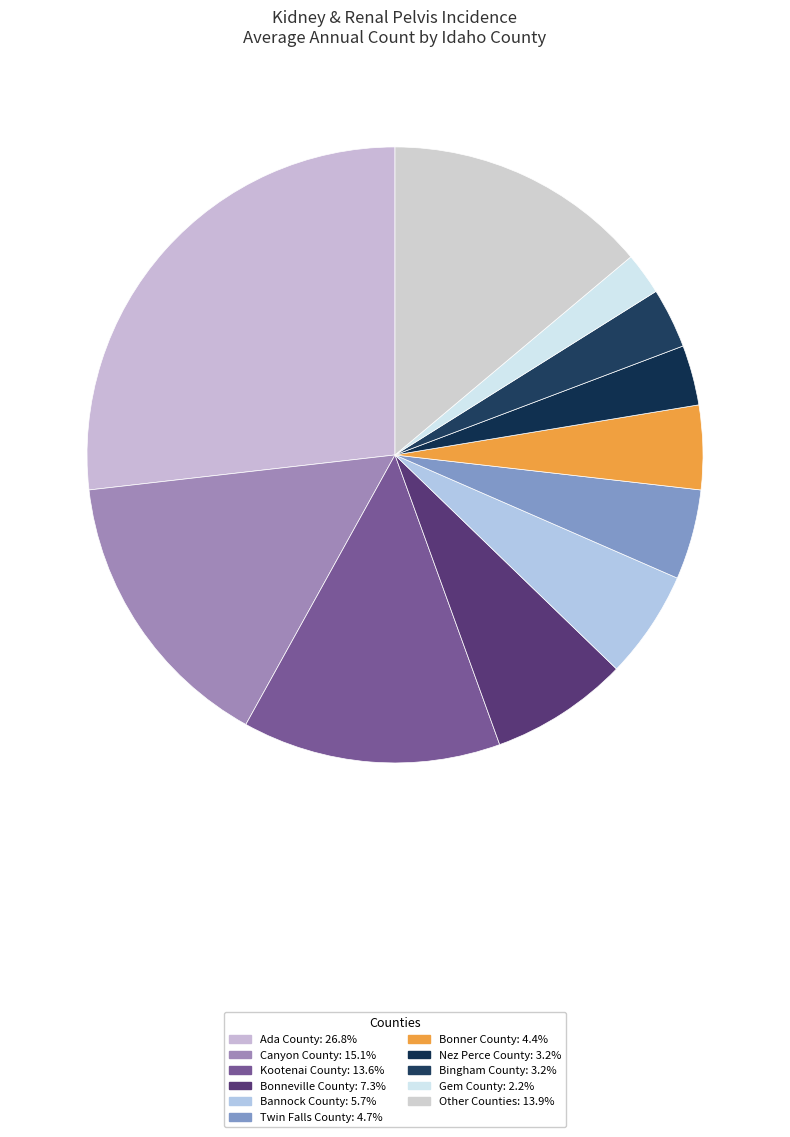

Count the number of slices in the pie.

11